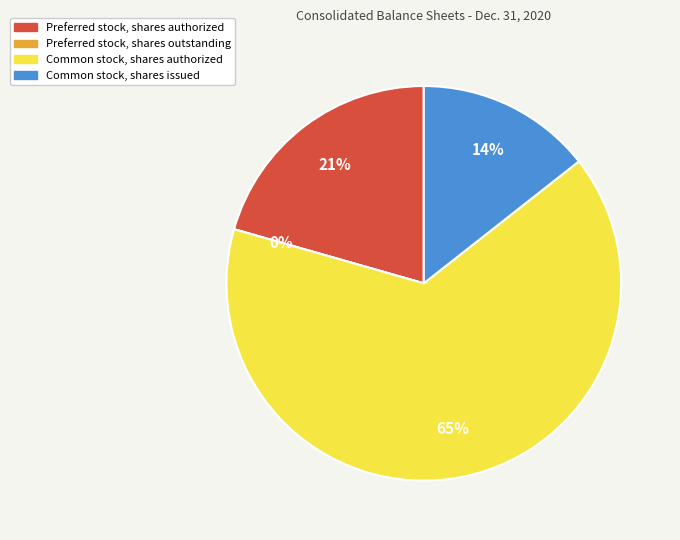

What percentage is the Common stock, shares issued slice, to the nearest percent?

14%